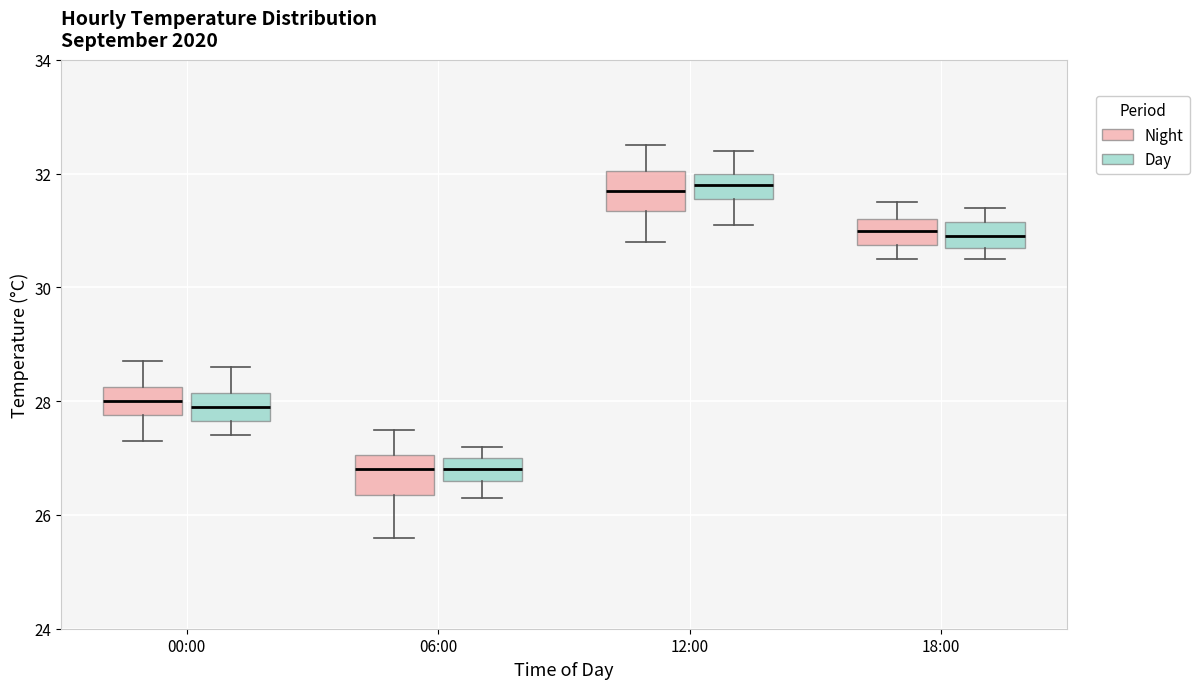

Reading left to right, read every box against the y-axis: the position of its median line, the range the box covers, and the ends of its whiskers. The values are not printed on the chart, so give them approximately, as read against the axis.

00:00 (Night): median 28.0, box 27.8 to 28.2, whiskers 27.4 to 28.8
00:00 (Day): median 28.0, box 27.6 to 28.2, whiskers 27.4 to 28.6
06:00 (Night): median 26.8, box 26.4 to 27.0, whiskers 25.6 to 27.6
06:00 (Day): median 26.8, box 26.6 to 27.0, whiskers 26.4 to 27.2
12:00 (Night): median 31.8, box 31.4 to 32.0, whiskers 30.8 to 32.6
12:00 (Day): median 31.8, box 31.6 to 32.0, whiskers 31.2 to 32.4
18:00 (Night): median 31.0, box 30.8 to 31.2, whiskers 30.6 to 31.6
18:00 (Day): median 31.0, box 30.8 to 31.2, whiskers 30.6 to 31.4